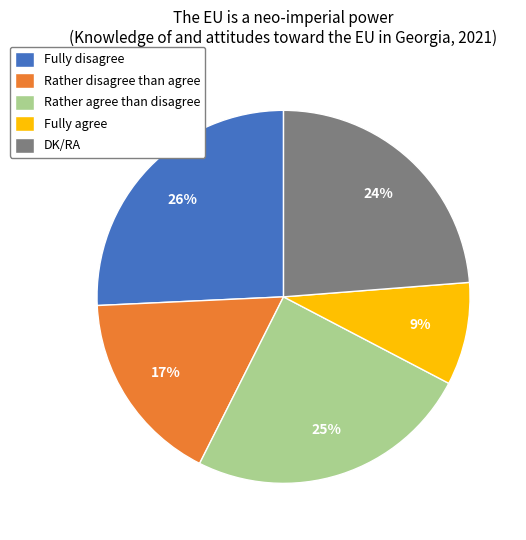

To the nearest percent, what is the combined percentage of DK/RA and Fully agree?

33%